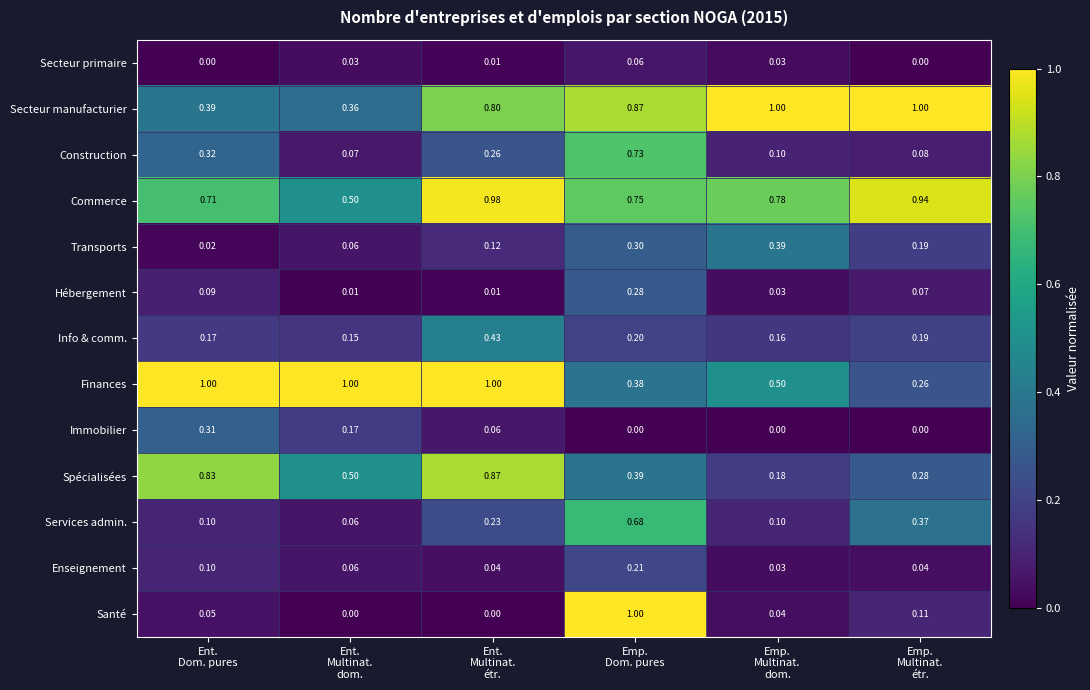

At how many categories does at least one series exceed 0?

6